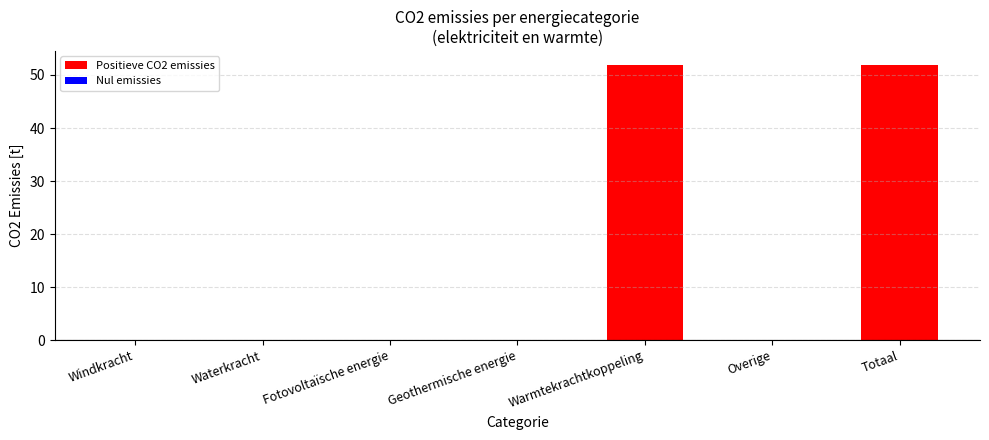

Are the bars horizontal?

No